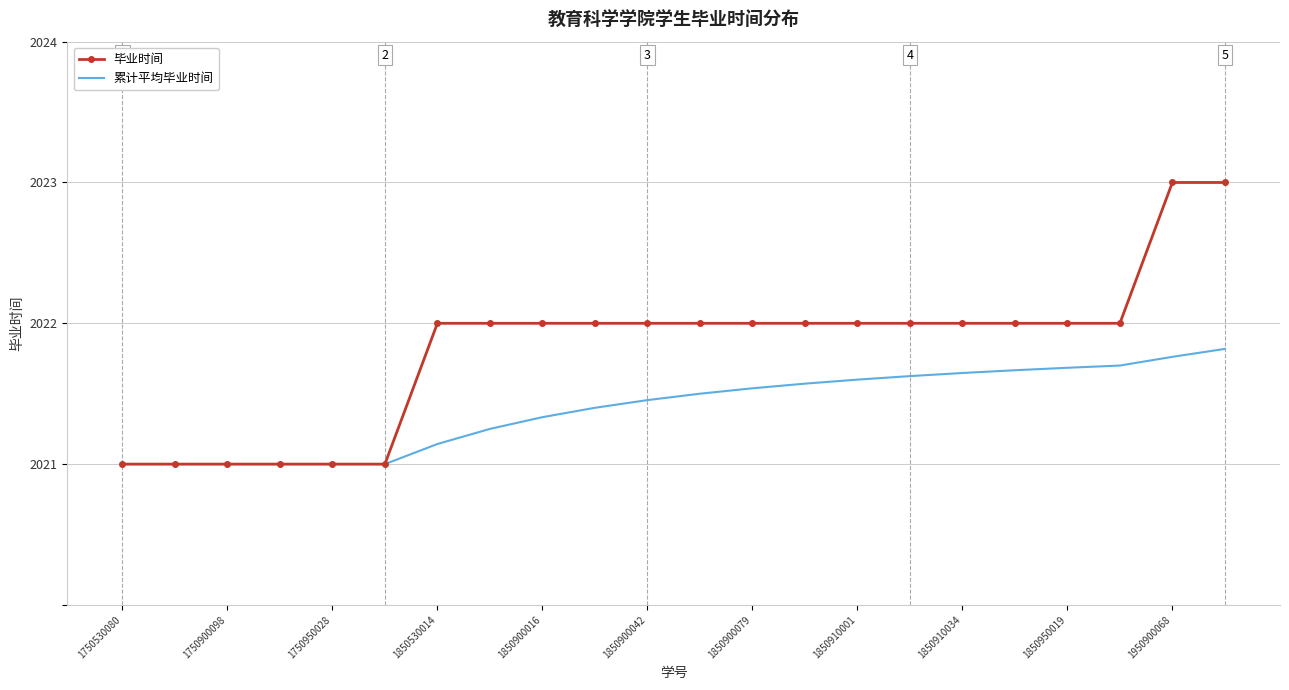

Which series has the largest total across all categories?

毕业时间